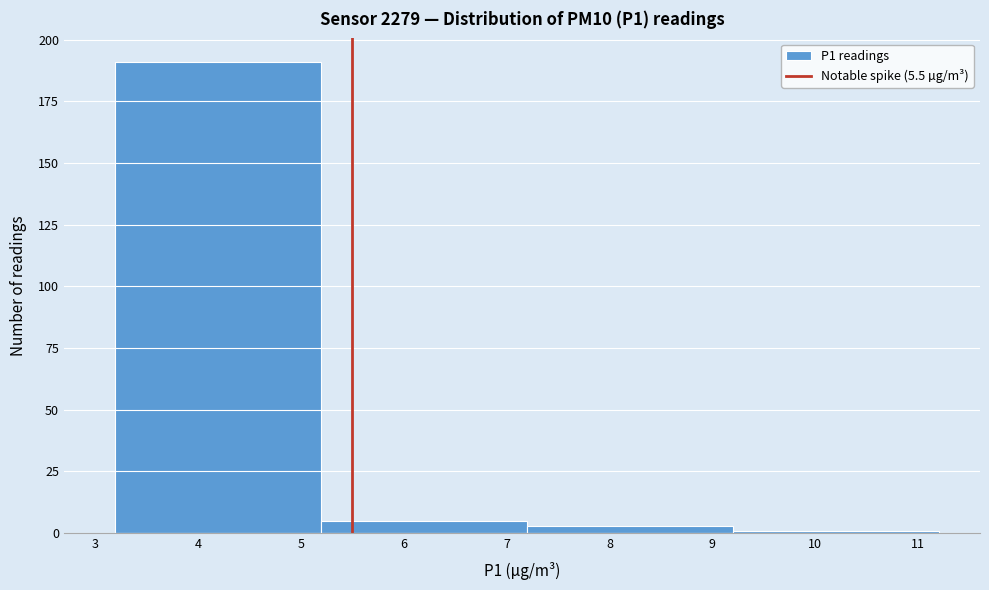

Reading left to right, transcribe this chart: for each bar, give the range it covers on the x-axis and its height. The values are not printed on the chart, so give them approximately, as read against the axis.

3.2 to 5.2: 190
5.2 to 7.2: 5
7.2 to 9.2: under 5
9.2 to 11.2: under 5